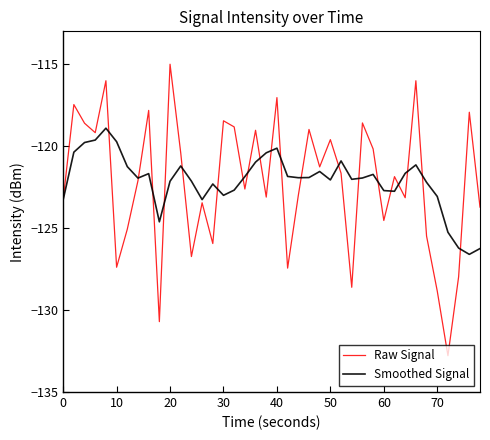

Which series has the widest spread of values?

Raw Signal